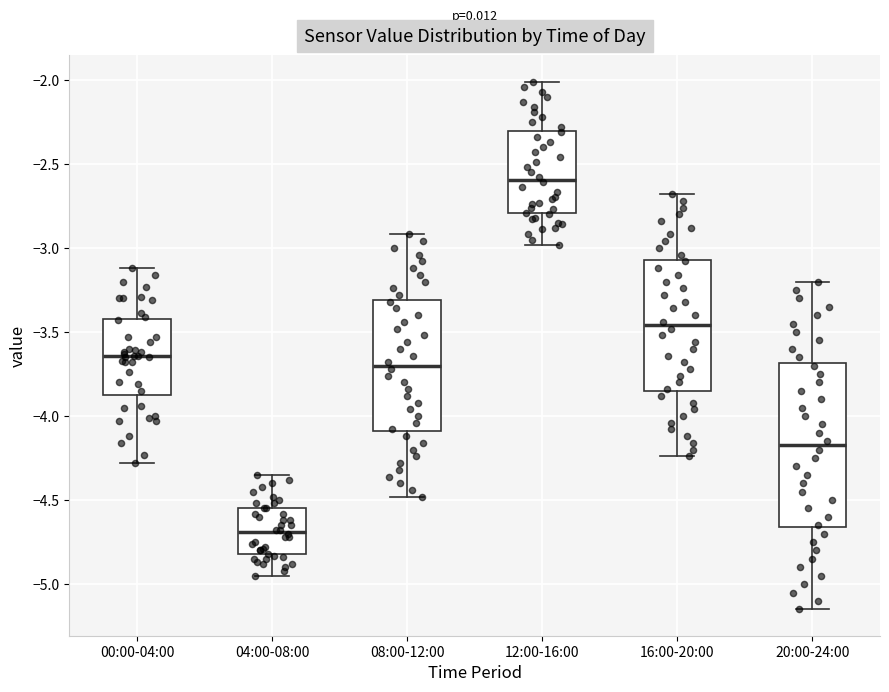

Reading left to right, transcribe this box plot: for each box, give where its median line is, the range the box spans, and where its two whiskers end, as read against the y-axis. The values are not printed on the chart, so give them approximately, as read against the axis.

00:00-04:00: median -3.65, box -3.85 to -3.40, whiskers -4.30 to -3.10
04:00-08:00: median -4.70, box -4.80 to -4.55, whiskers -4.95 to -4.35
08:00-12:00: median -3.70, box -4.10 to -3.30, whiskers -4.50 to -2.90
12:00-16:00: median -2.60, box -2.80 to -2.30, whiskers -3.00 to -2.00
16:00-20:00: median -3.45, box -3.85 to -3.05, whiskers -4.25 to -2.70
20:00-24:00: median -4.15, box -4.65 to -3.70, whiskers -5.15 to -3.20